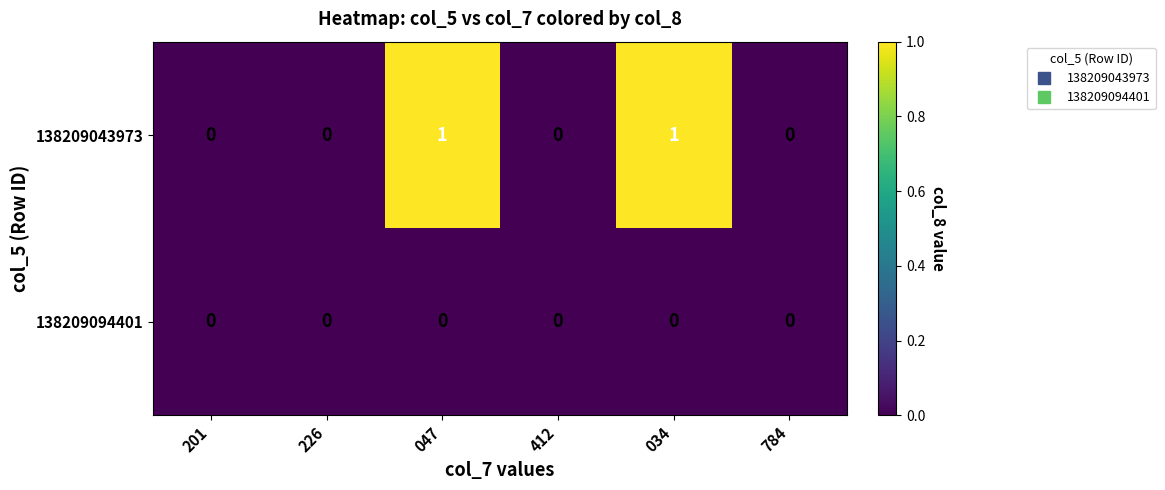

How many 138209043973 values are between 0 and 1?

6